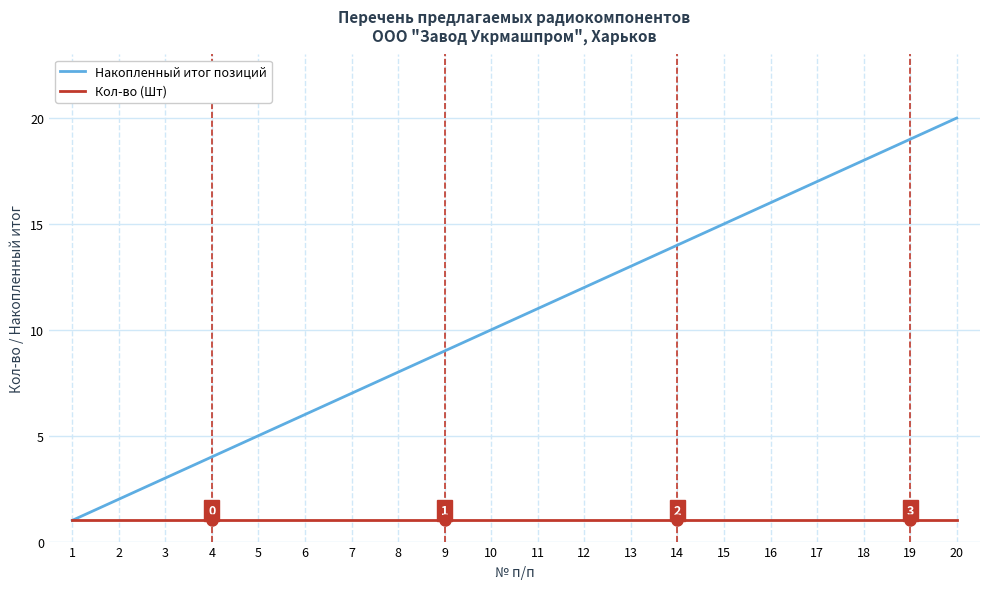

Is the value of Кол-во (Шт) at 15 greater than the value of Накопленный итог позиций at 10?

No